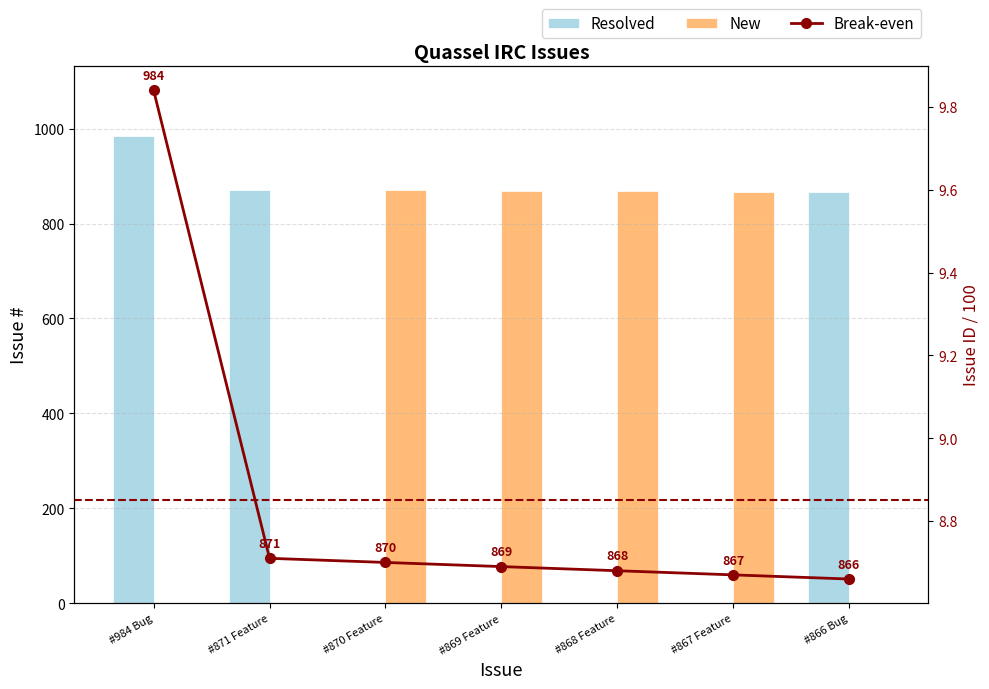

At which label is Break-even closest to 9?

#871 Feature